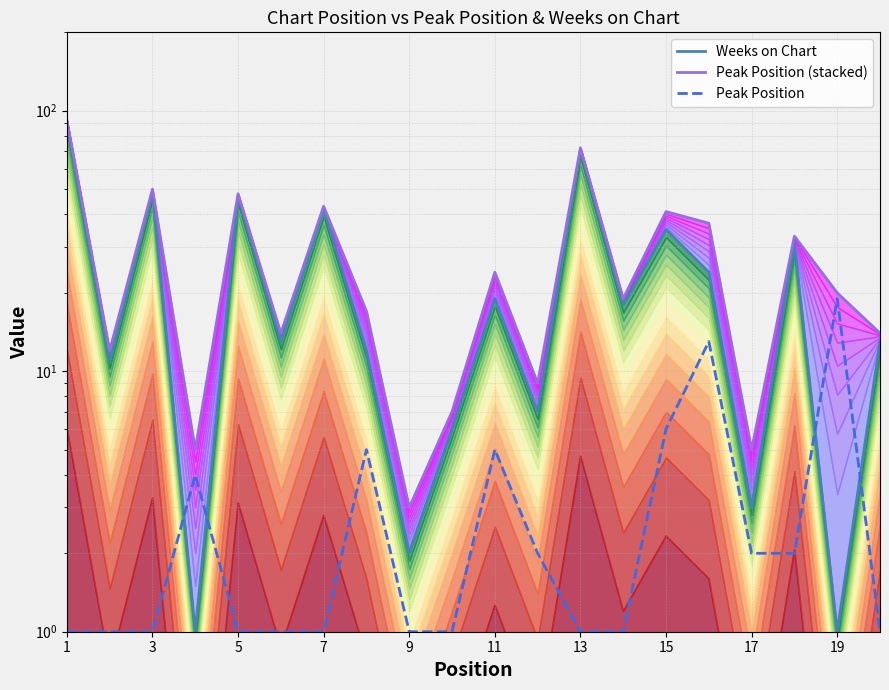

Which series has the widest spread of values?

Weeks on Chart